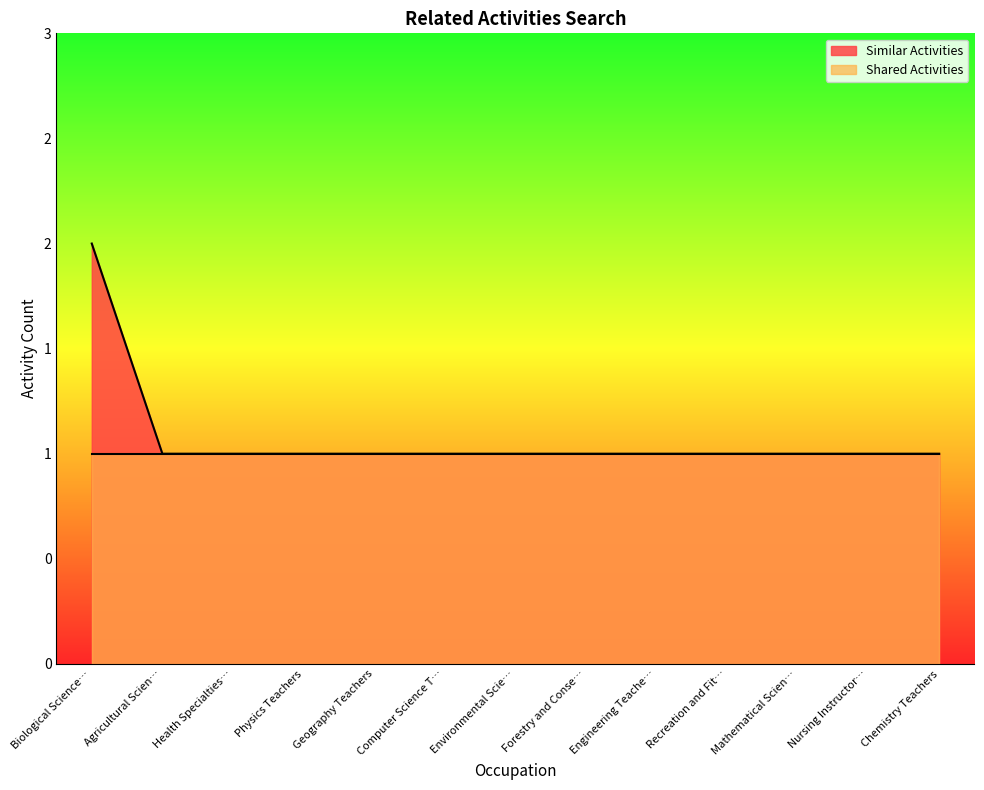

Is it true that the value at Nursing Instructor… is 0?

False